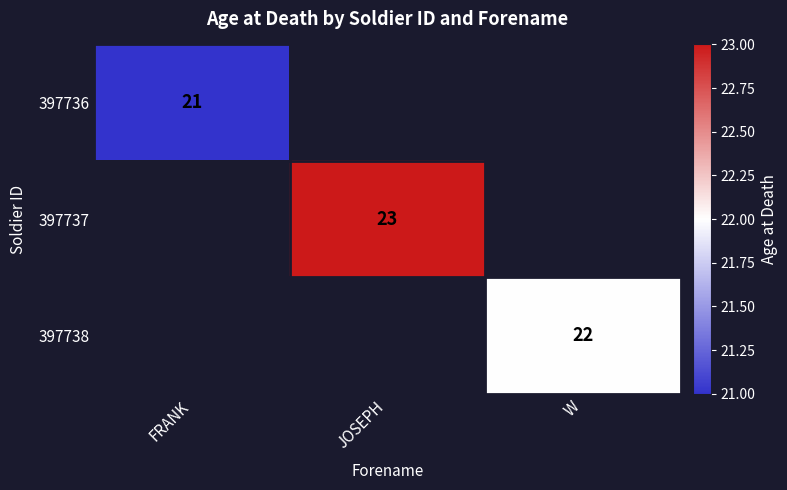

At how many categories does at least one series exceed 21?

2